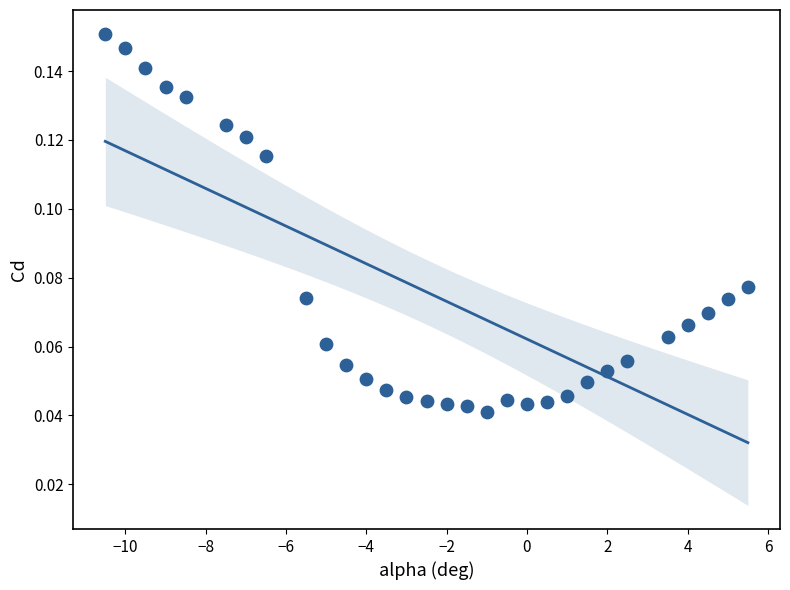

How many data points are displayed?

30